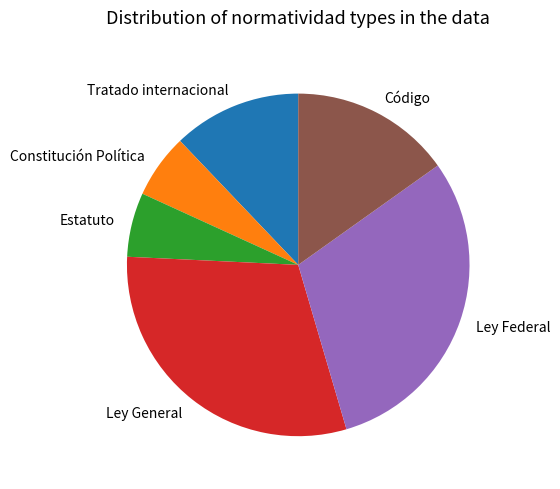

How many slices are in this pie chart?

6